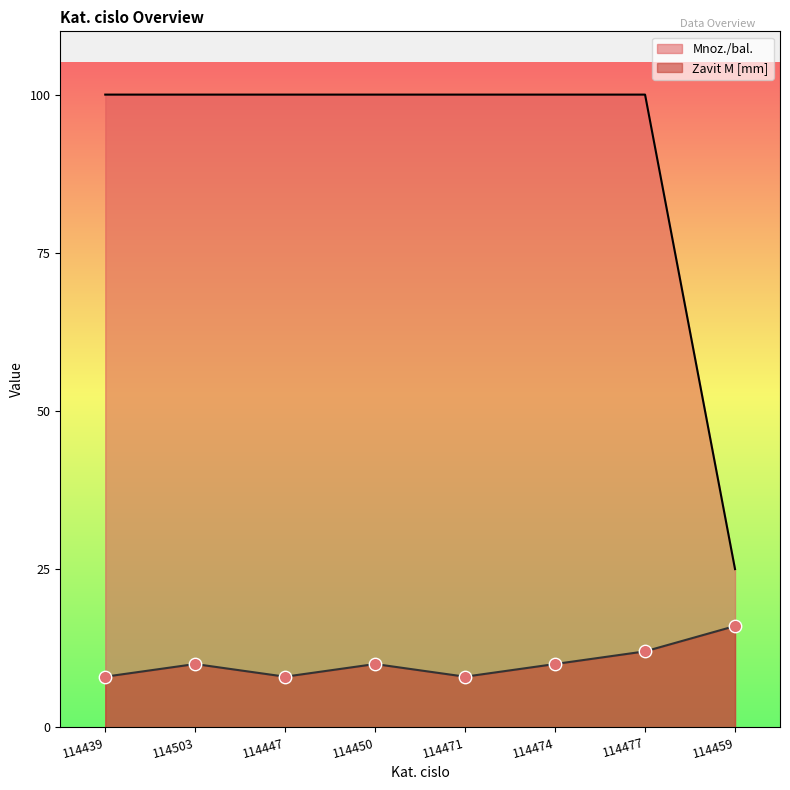

At which category is the sum across all series the highest?

114477